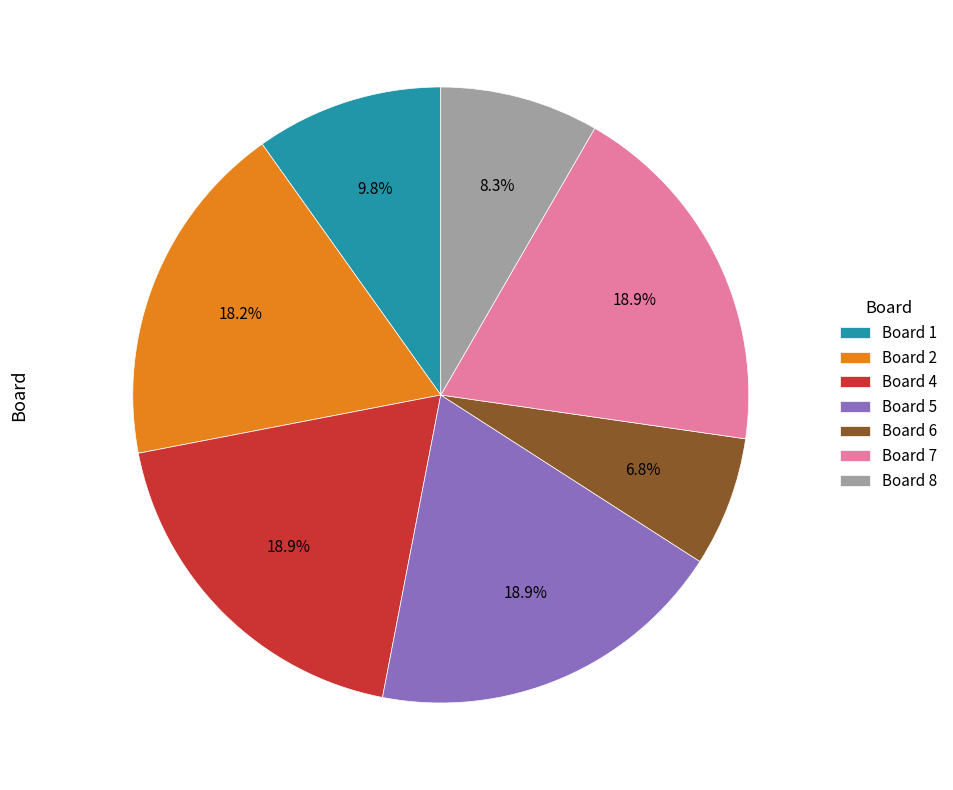

To the nearest percent, what is the difference between the largest and smallest slice percentages?

12%